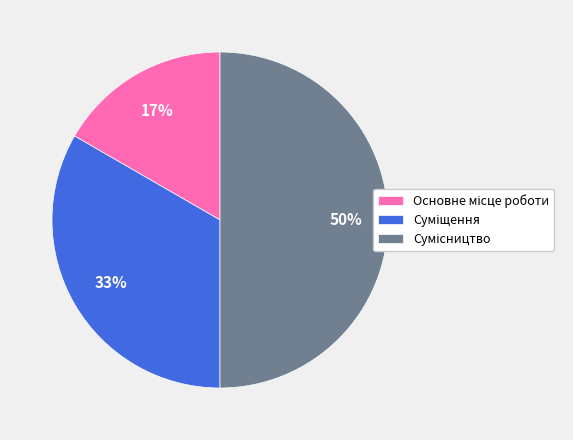

To the nearest percent, what is the average slice percentage?

33%